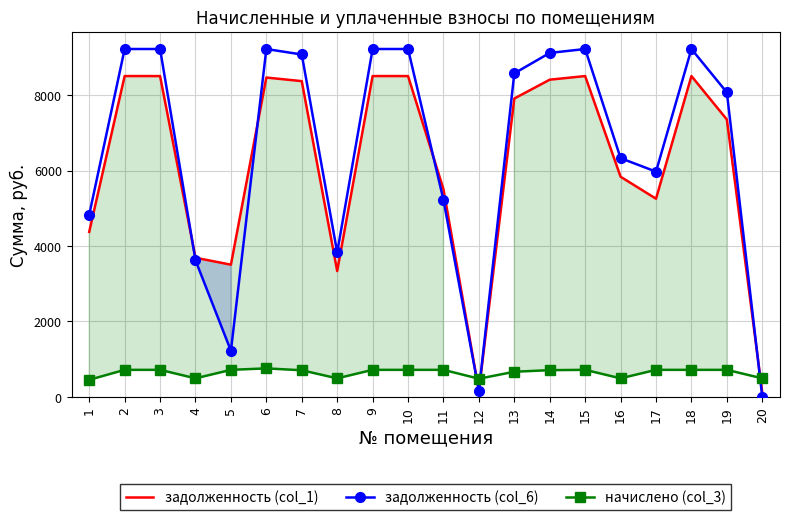

Where does the начислено (col_3) series first go above 717?

2